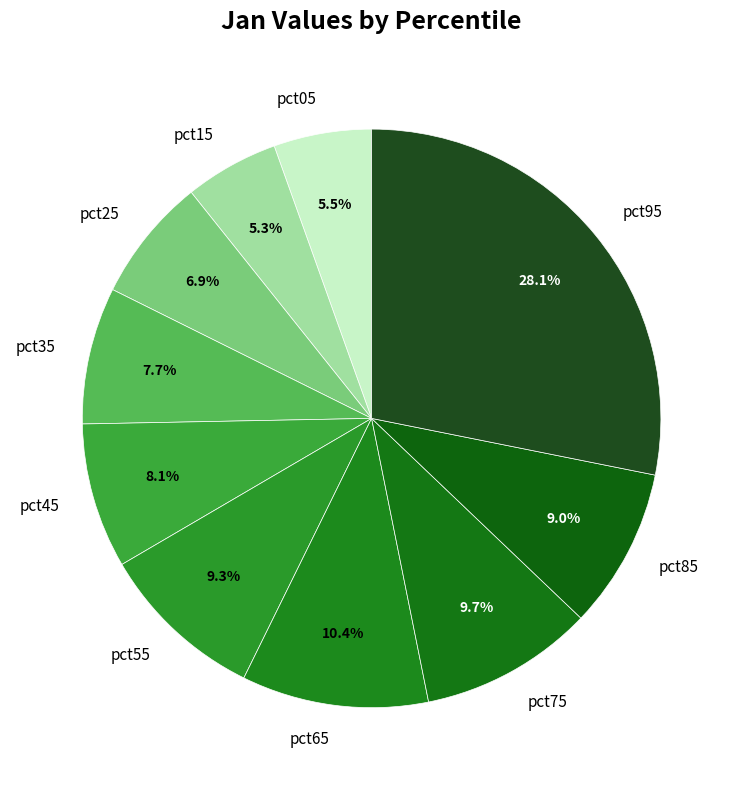

Which category has the biggest portion of the pie?

pct95